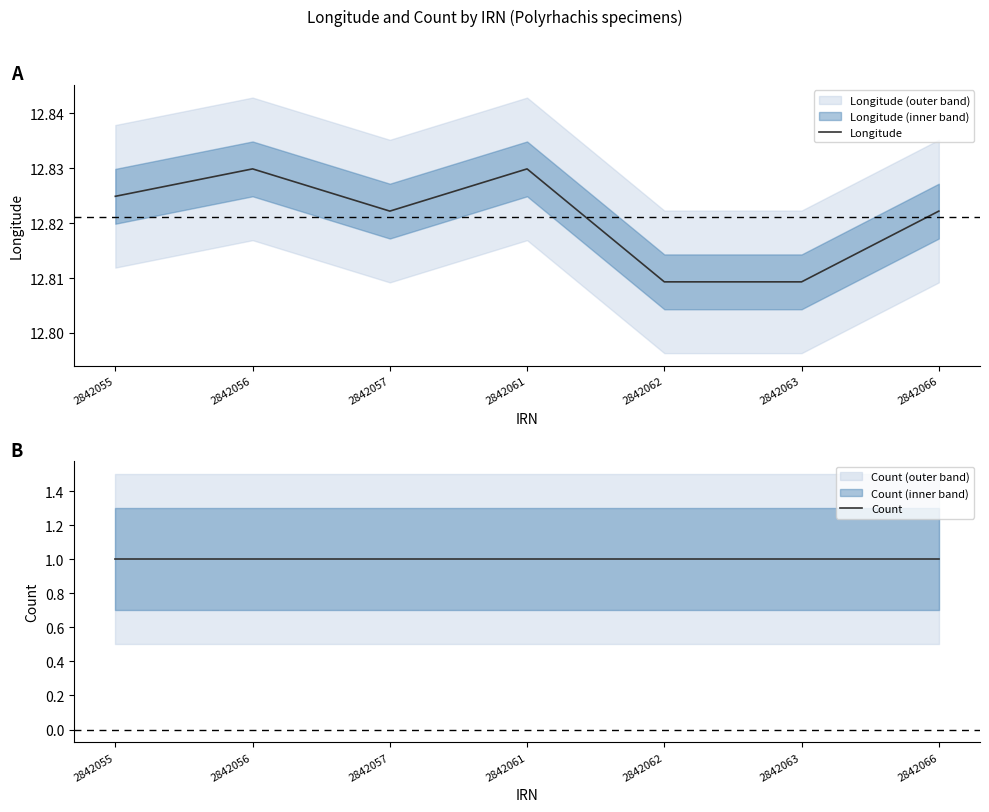

Does the chart have visible grid lines?

No